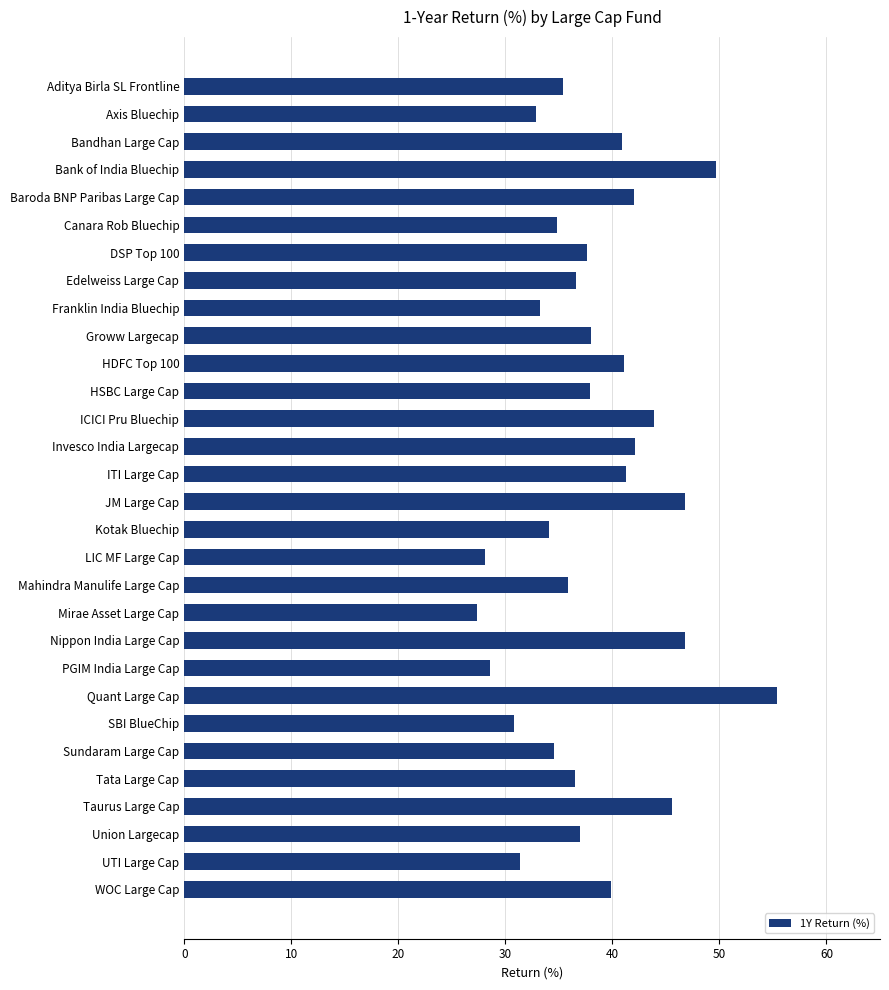

How many bars are there in total?

30